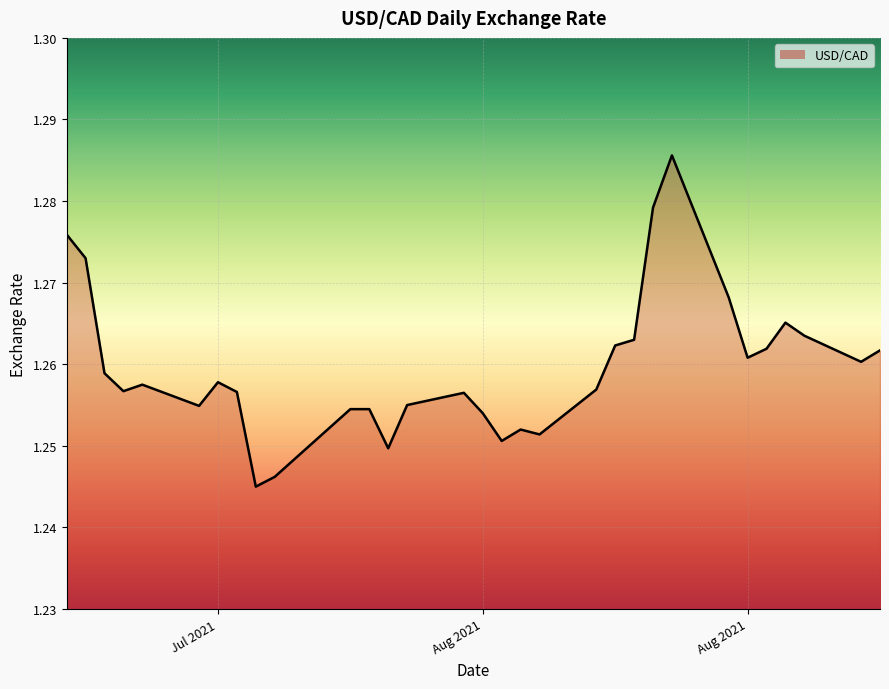

What is the maximum value shown in the chart?

1.3